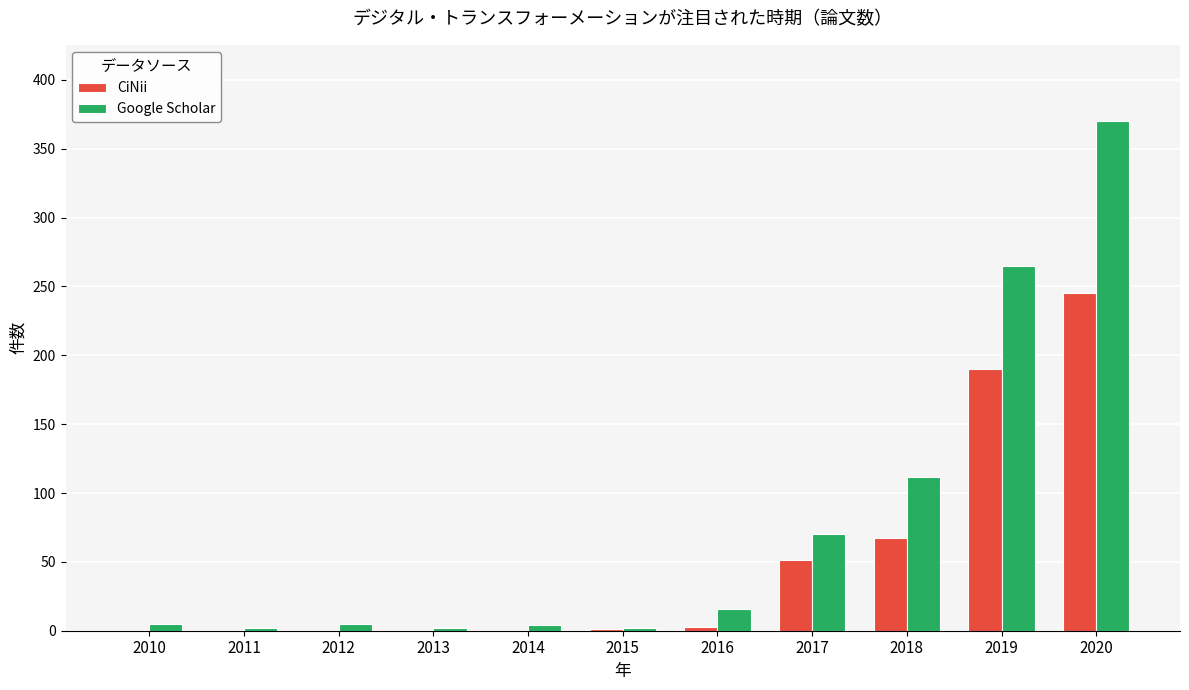

Which category has the highest value in the CiNii series?

2020